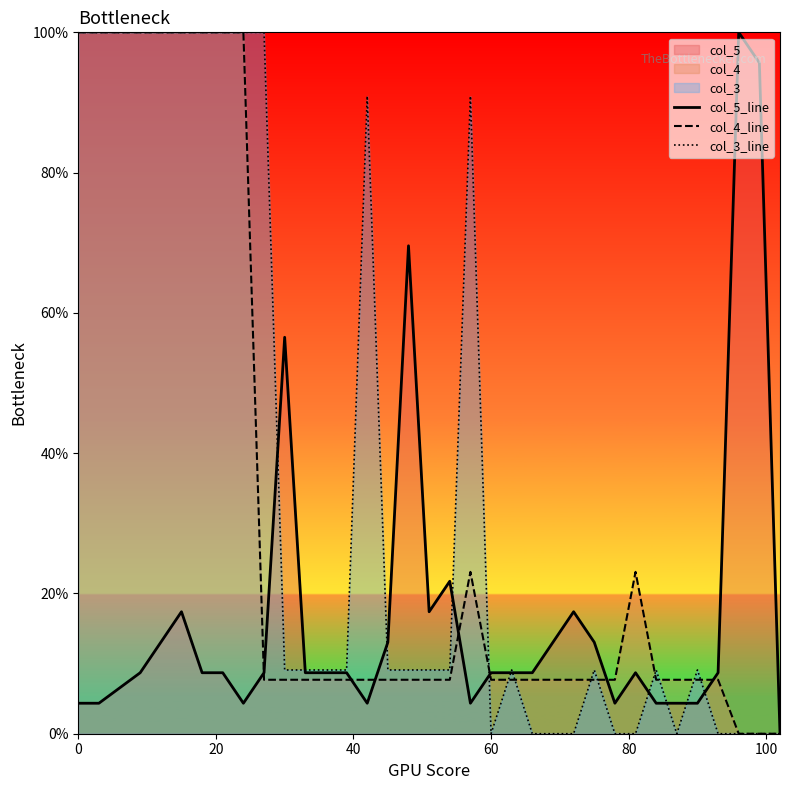

Rank the series by their maximum value, from highest to lowest.

col_5_line, col_4_line, col_3_line